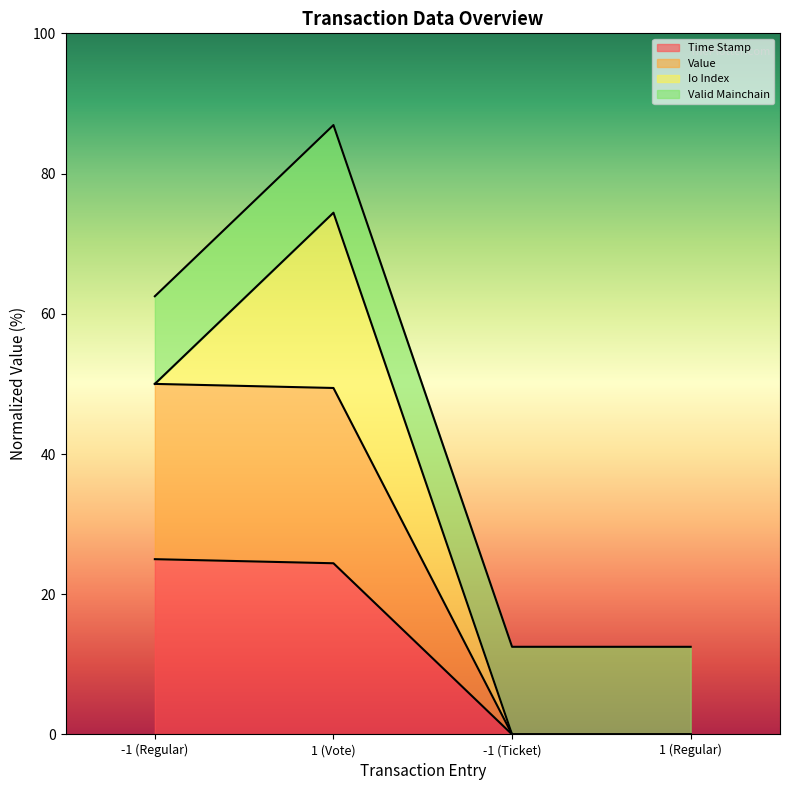

How many data points in value are less than 49?

2